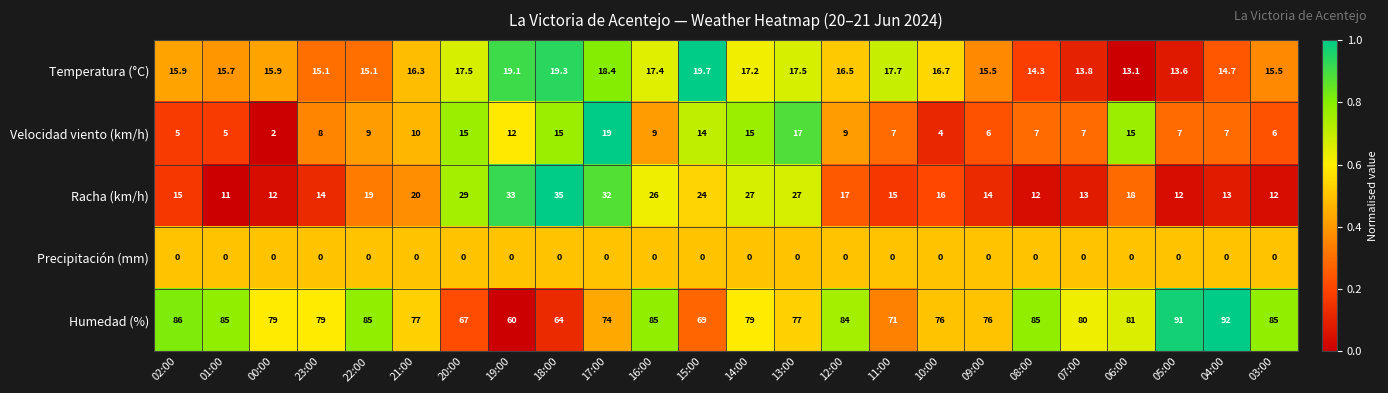

What is the sum of the Humedad (%) values at 04:00 and 10:00?

168.0